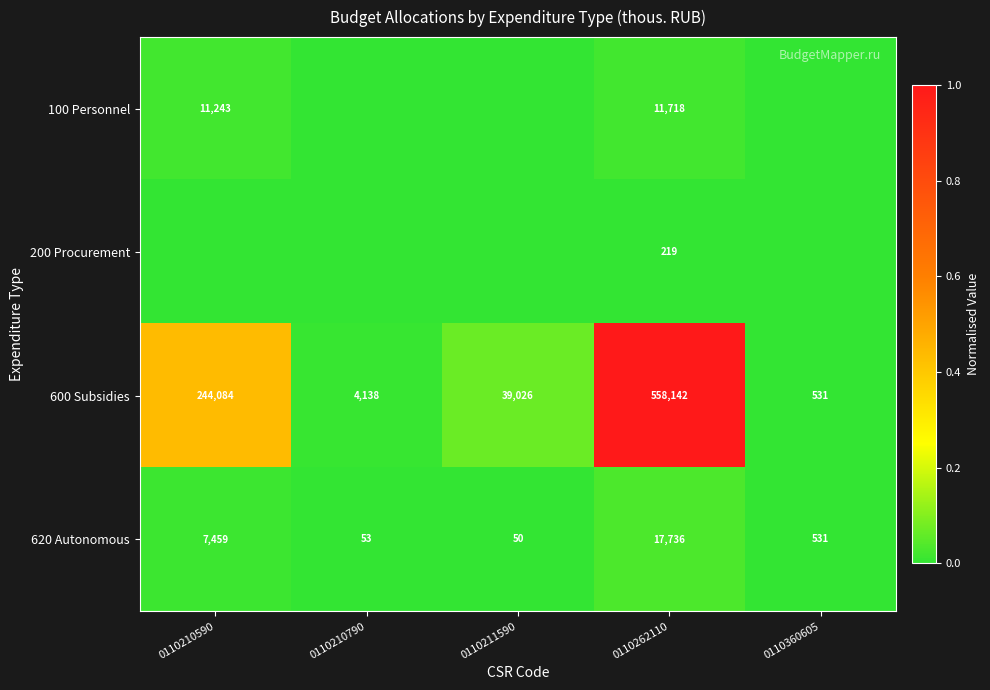

Count the number of data series in this chart.

4